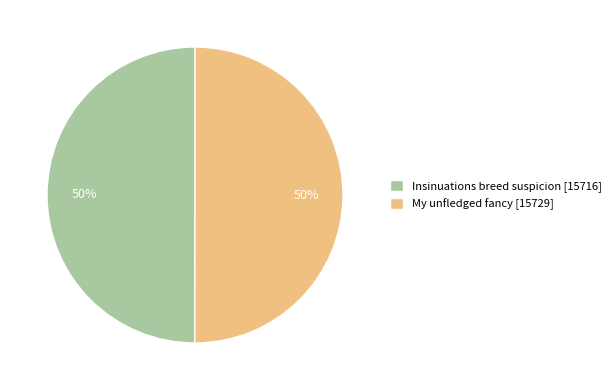

Combined, do Insinuations breed suspicion [15716] and My unfledged fancy [15729] account for over 50%?

Yes